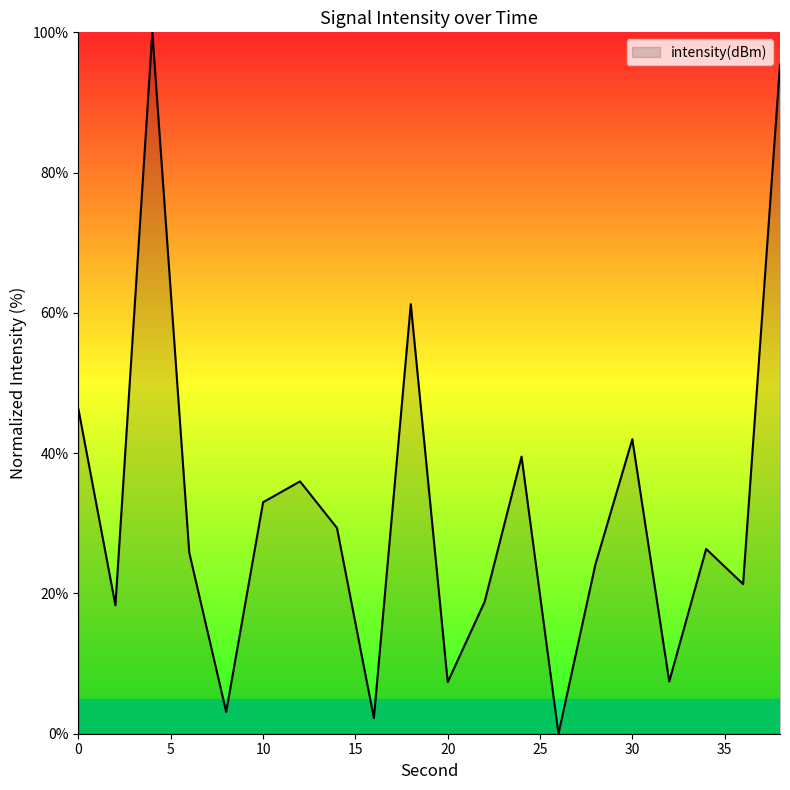

What is the difference between the maximum and minimum values?

100.0